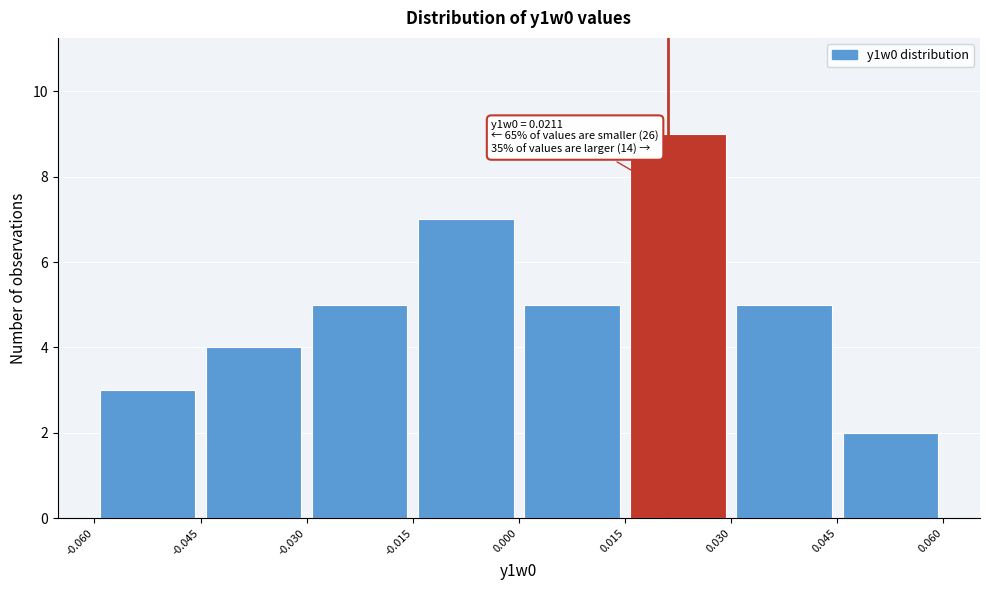

Over which range of the x-axis is the bar tallest?

0.015 to 0.030